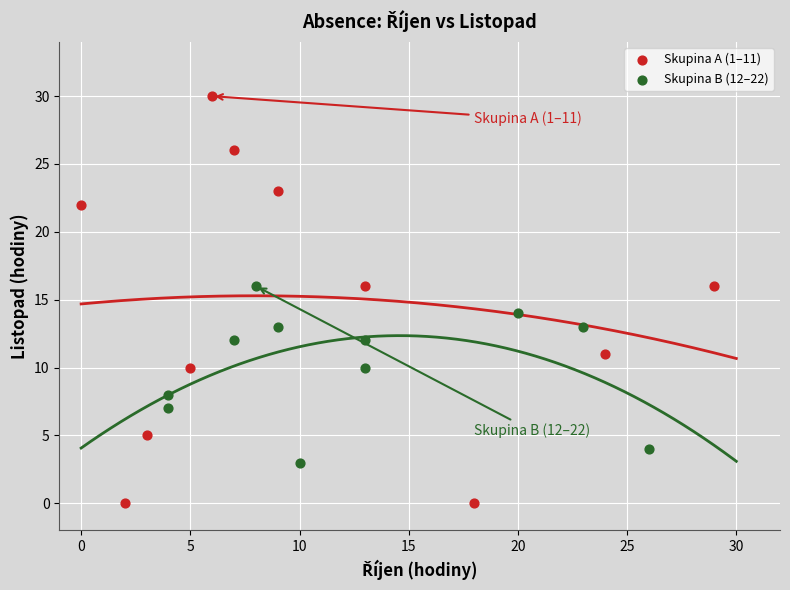

Which series reaches the maximum Y coordinate?

Skupina A (1–11)